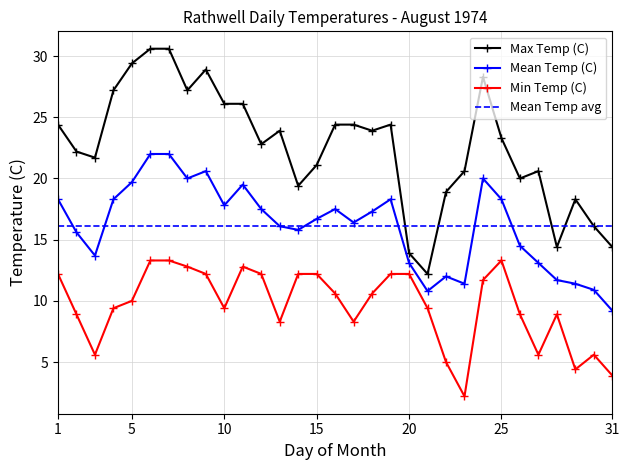

True or false: Max Temp (C) and Mean Temp (C) cross at least once.

False